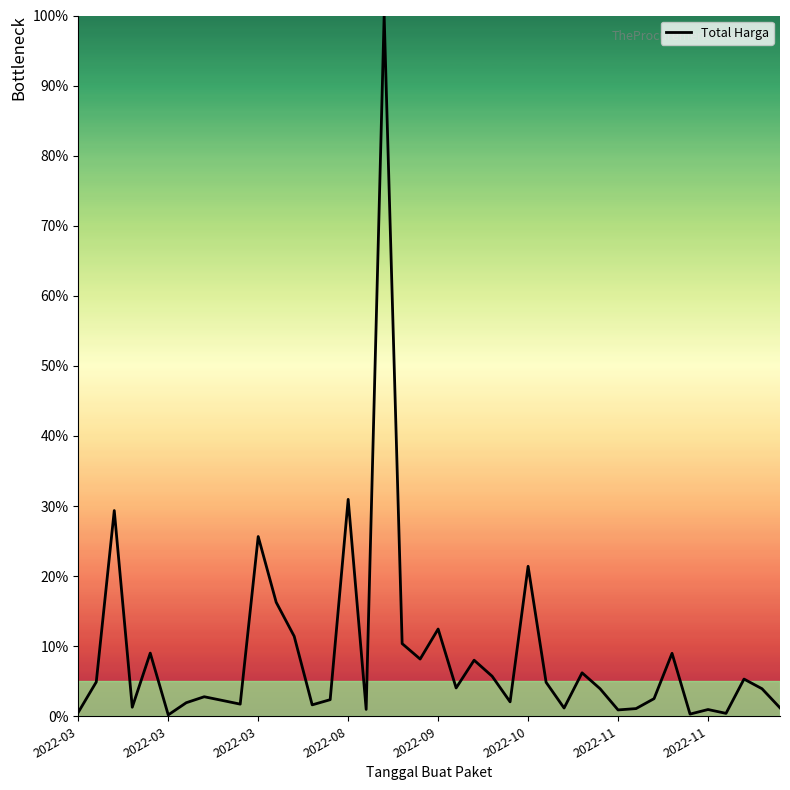

What is the difference between the maximum and minimum values?

99.8